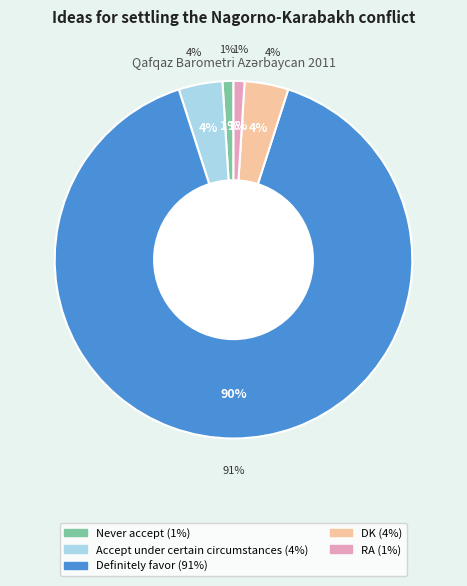

To the nearest percent, what is the average slice percentage?

20%